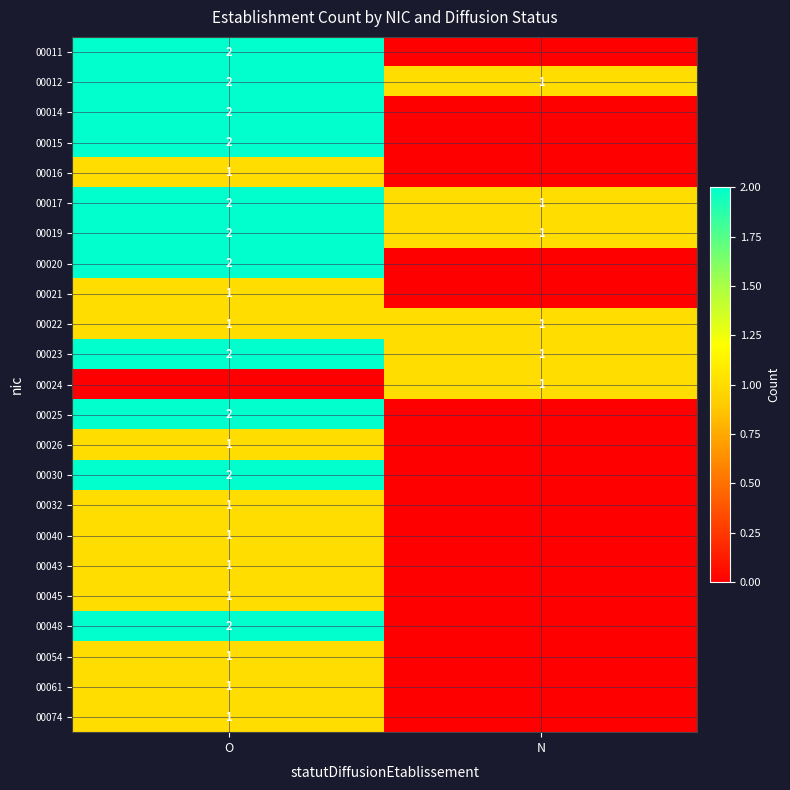

What is the sum of all 00017 values?

3